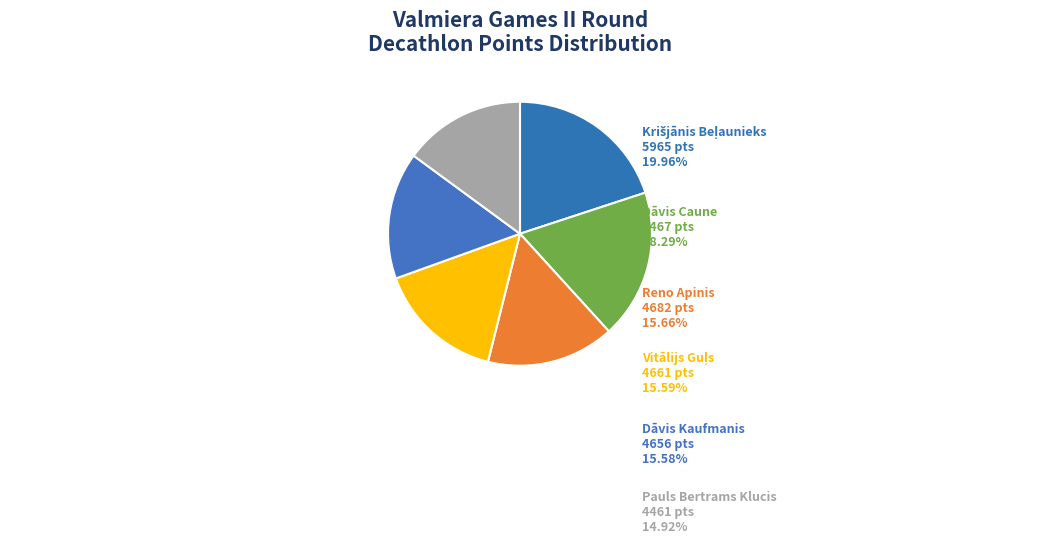

Which category has the smallest portion of the pie?

Pauls Bertrams Klucis